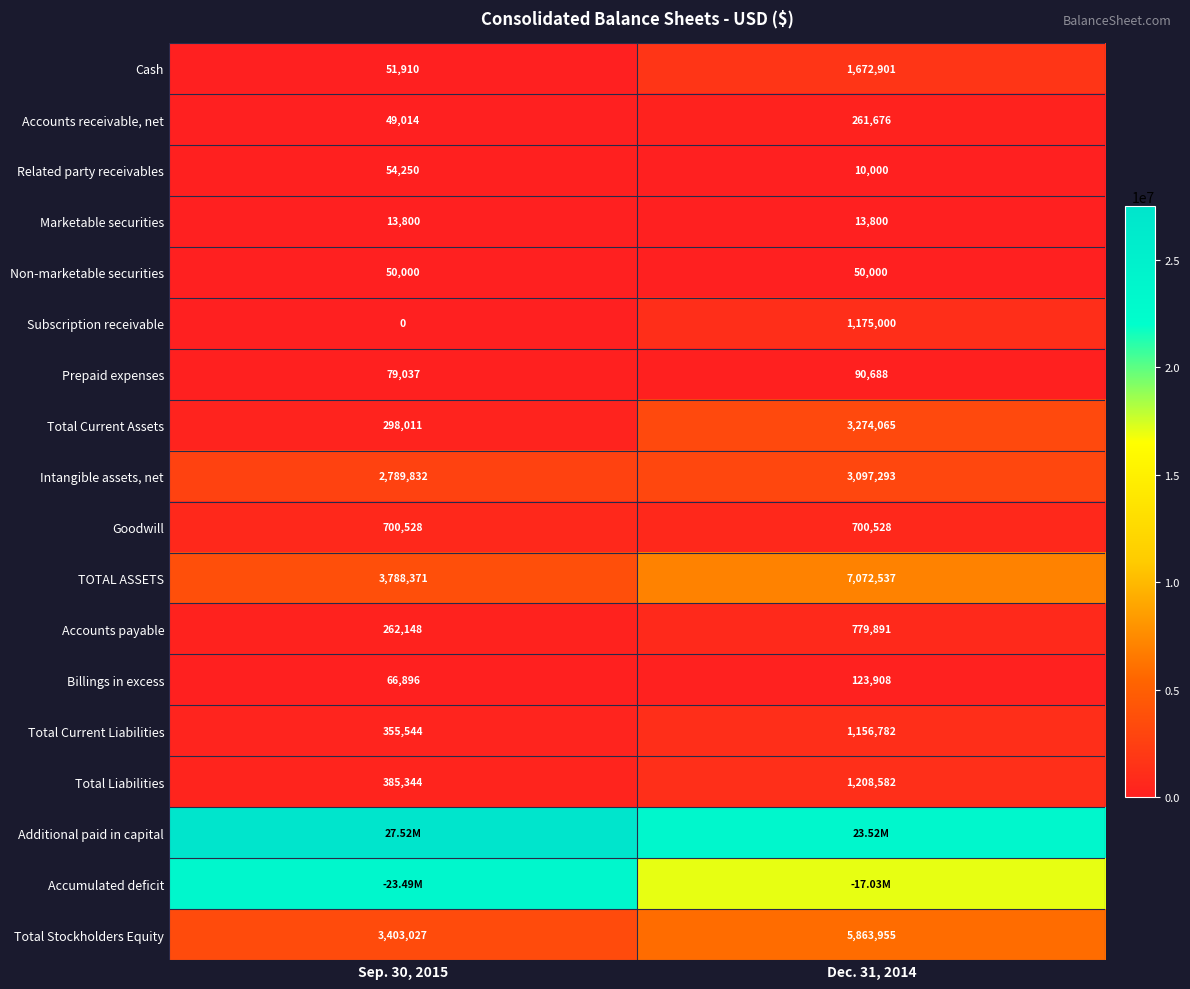

Rank the categories by Total Liabilities value from lowest to highest.

Sep. 30, 2015, Dec. 31, 2014